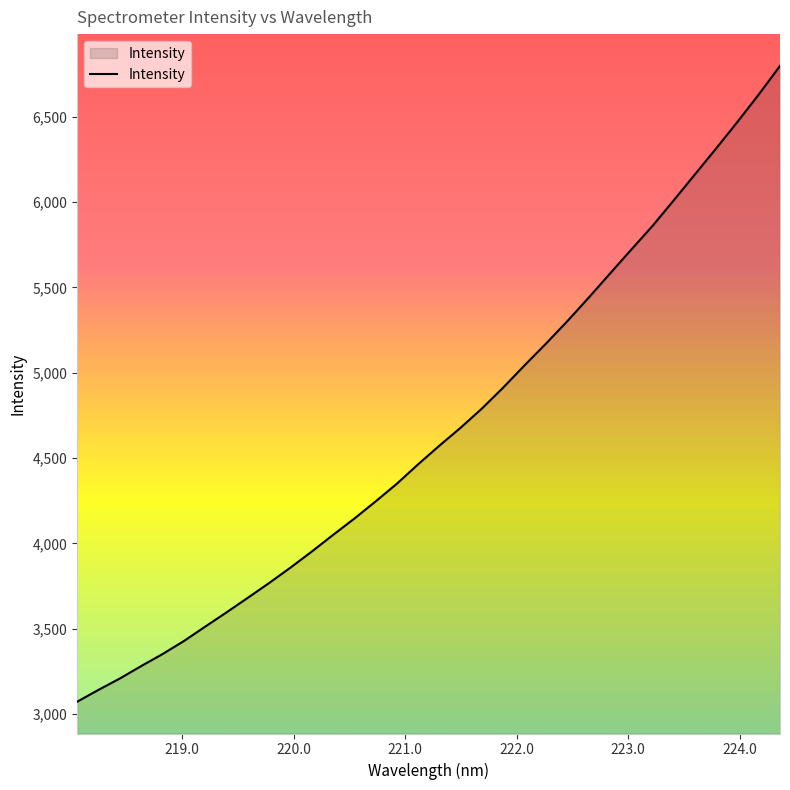

What is the difference between the maximum and minimum values?

3723.5